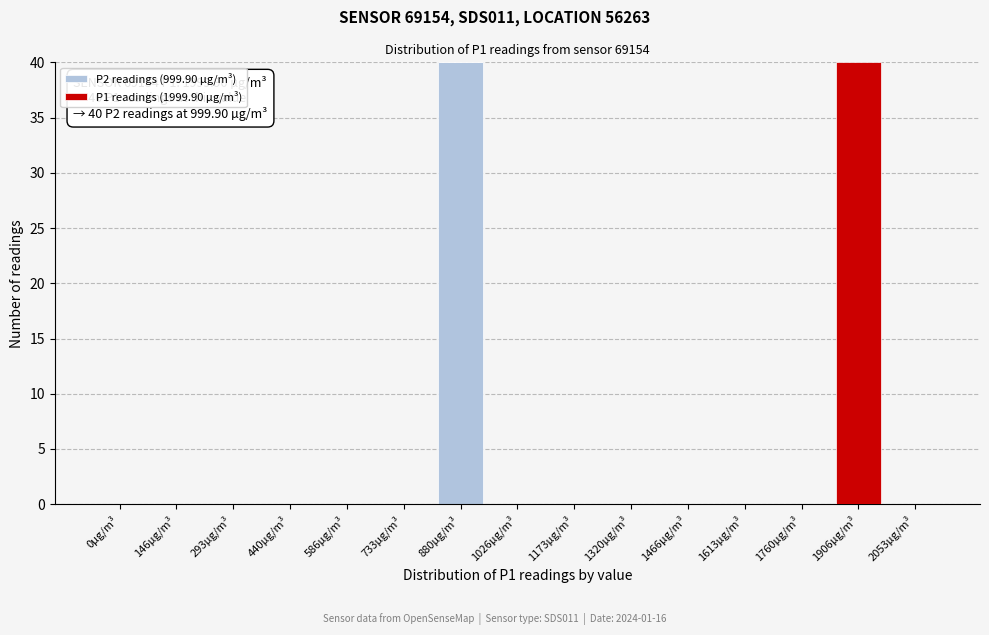

Reading left to right, list the values for the P2 readings (999.90 µg/m³) series.

0µg/m³=0	146µg/m³=0	293µg/m³=0	440µg/m³=0	586µg/m³=0	733µg/m³=0	880µg/m³=40	1026µg/m³=0	1173µg/m³=0	1320µg/m³=0	1466µg/m³=0	1613µg/m³=0	1760µg/m³=0	1906µg/m³=0	2053µg/m³=0